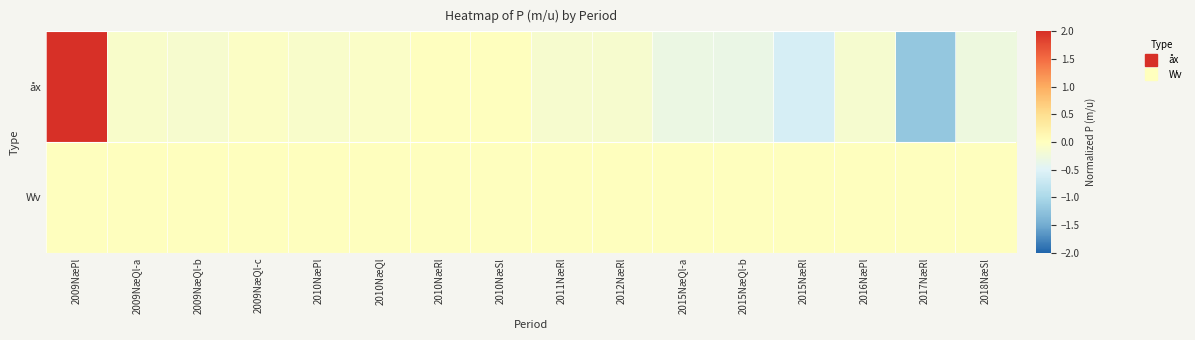

Reading left to right, extract all data points from this chart.

åx: 2009NæPl=2.0	2009NæQl-a=-0.1	2009NæQl-b=-0.1	2009NæQl-c=-0.0	2010NæPl=-0.1	2010NæQl=-0.1	2010NæRl=-0.0	2010NæSl=0.0	2011NæRl=-0.1	2012NæRl=-0.1	2015NæQl-a=-0.3	2015NæQl-b=-0.3	2015NæRl=-0.6	2016NæPl=-0.2	2017NæRl=-1.2	2018NæSl=-0.3
Wv: 2009NæPl=0.0	2009NæQl-a=0.0	2009NæQl-b=0.0	2009NæQl-c=0.0	2010NæPl=0.0	2010NæQl=0.0	2010NæRl=0.0	2010NæSl=0.0	2011NæRl=0.0	2012NæRl=0.0	2015NæQl-a=0.0	2015NæQl-b=0.0	2015NæRl=0.0	2016NæPl=0.0	2017NæRl=0.0	2018NæSl=0.0